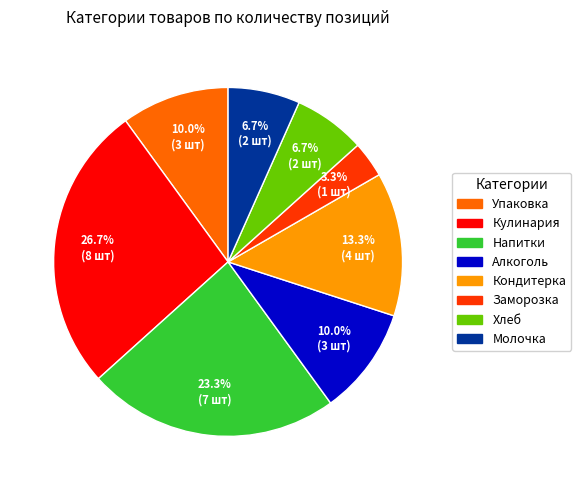

Is it true that Упаковка is 15% of the pie?

False